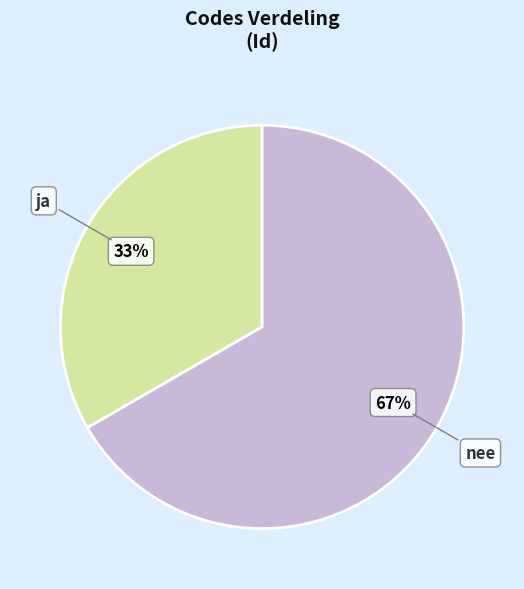

How many segments does this pie chart have?

2